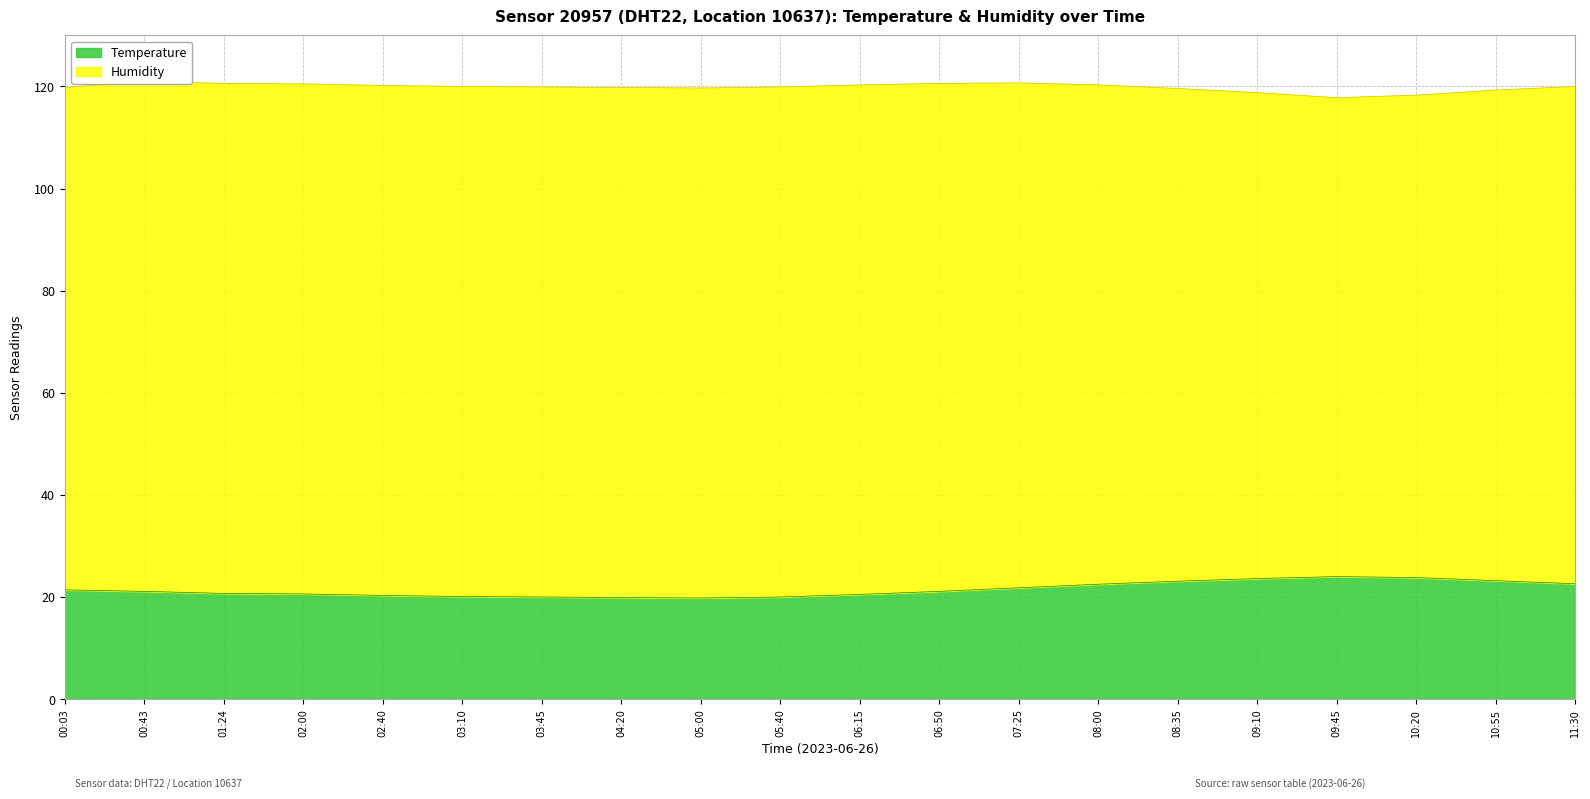

Rank the categories by value from highest to lowest.

09:45, 10:20, 09:10, 10:55, 08:35, 11:30, 08:00, 07:25, 00:03, 00:43, 06:50, 01:24, 02:00, 06:15, 02:40, 03:10, 03:45, 05:40, 04:20, 05:00